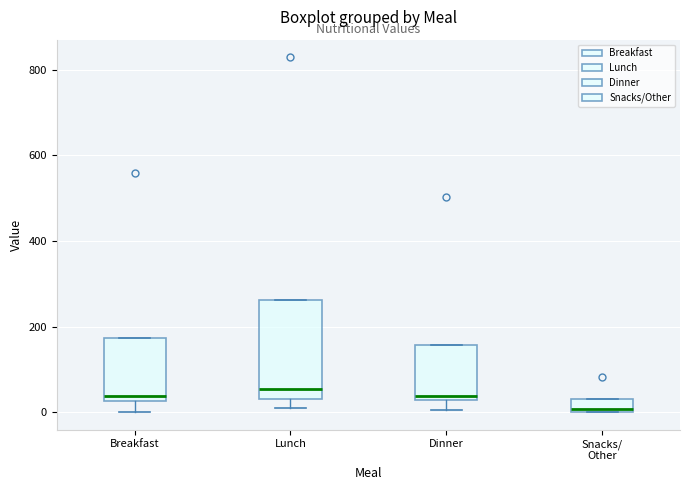

Where is the upper edge of the box for Snacks/ Other on the y-axis? The values are not printed on the chart, so give them approximately, as read against the axis.

40